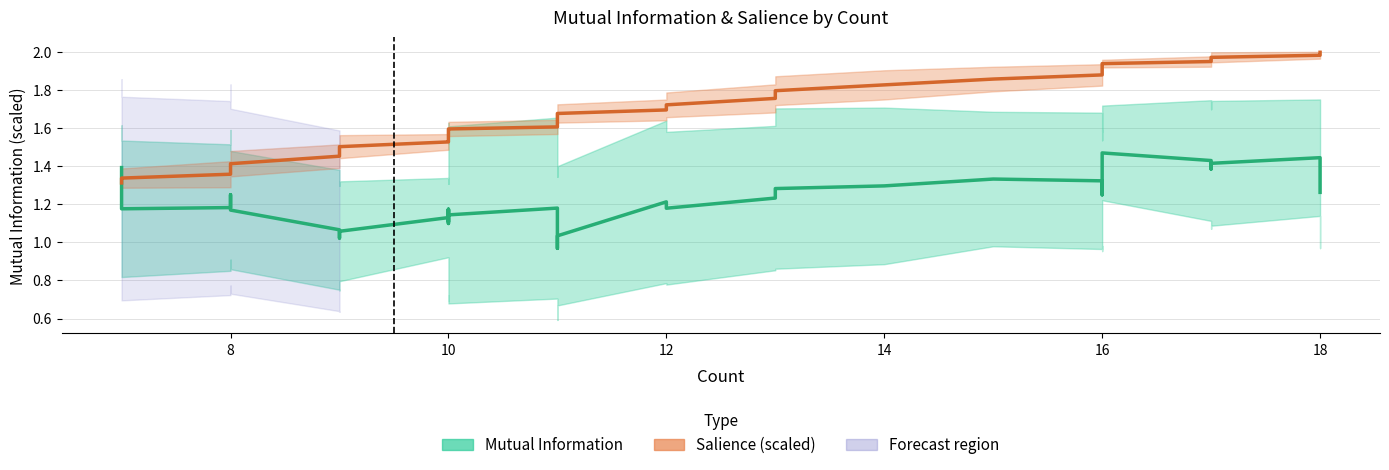

True or false: Mutual Information (Estimate) has more than 1 interior local peaks.

True